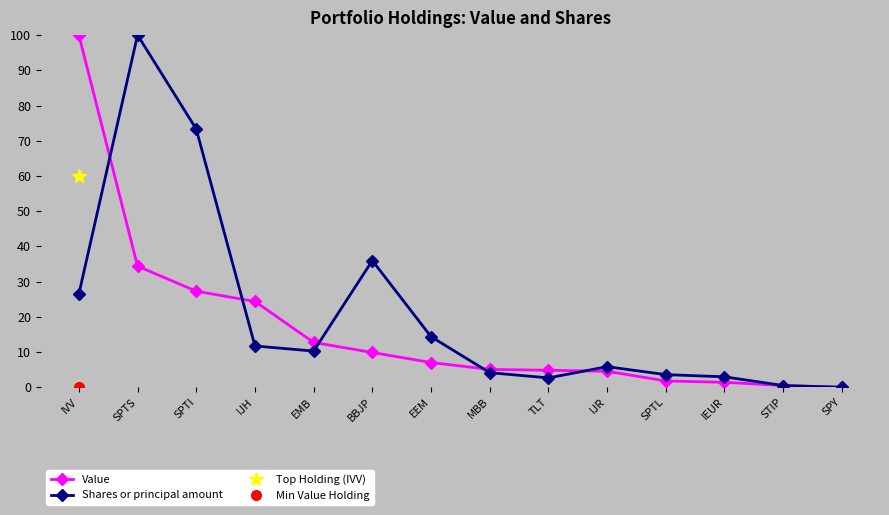

How many interior local valleys does the Shares or principal amount series have?

2